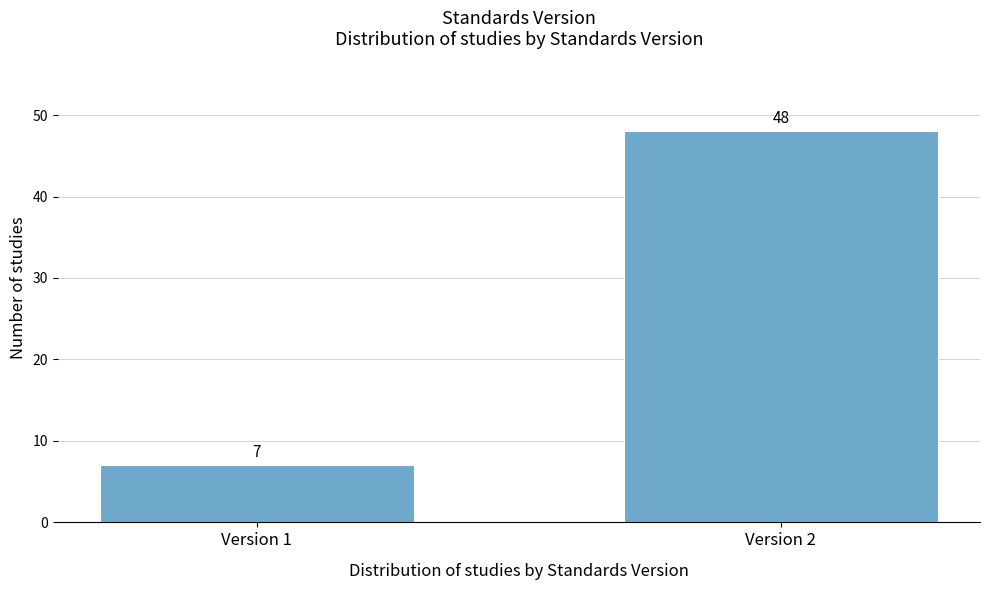

Reading left to right, what are all the values shown in this chart?

Version 1=7	Version 2=48